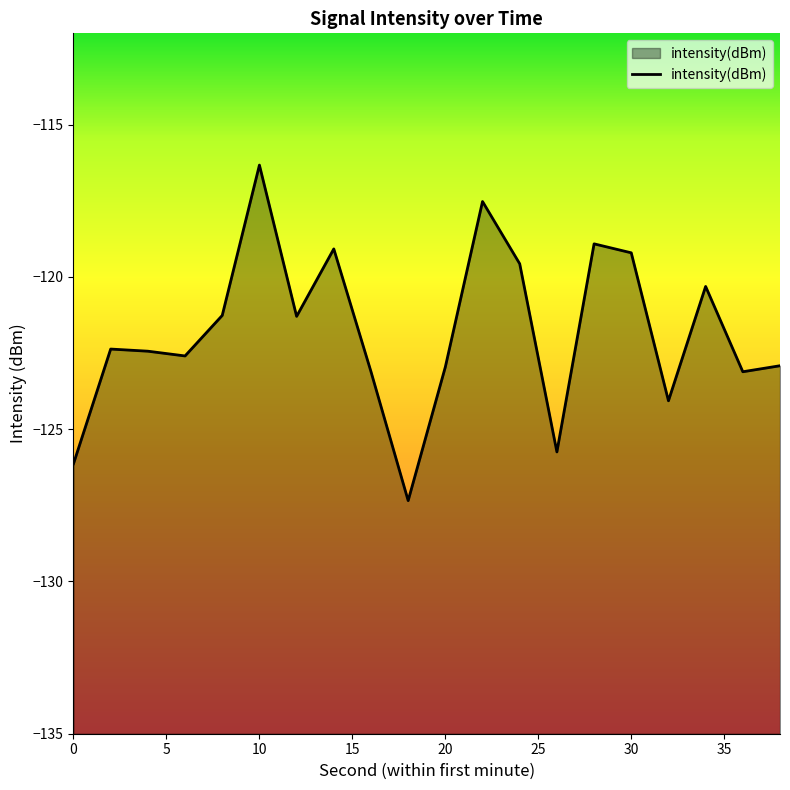

The chart shows a value of -51.7 at 20. True or false?

False